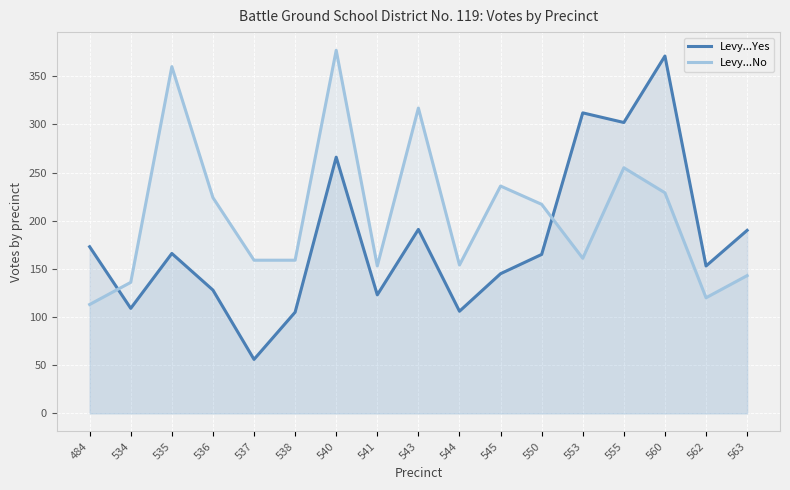

What is the spread (max minus min) of values at 534?

27